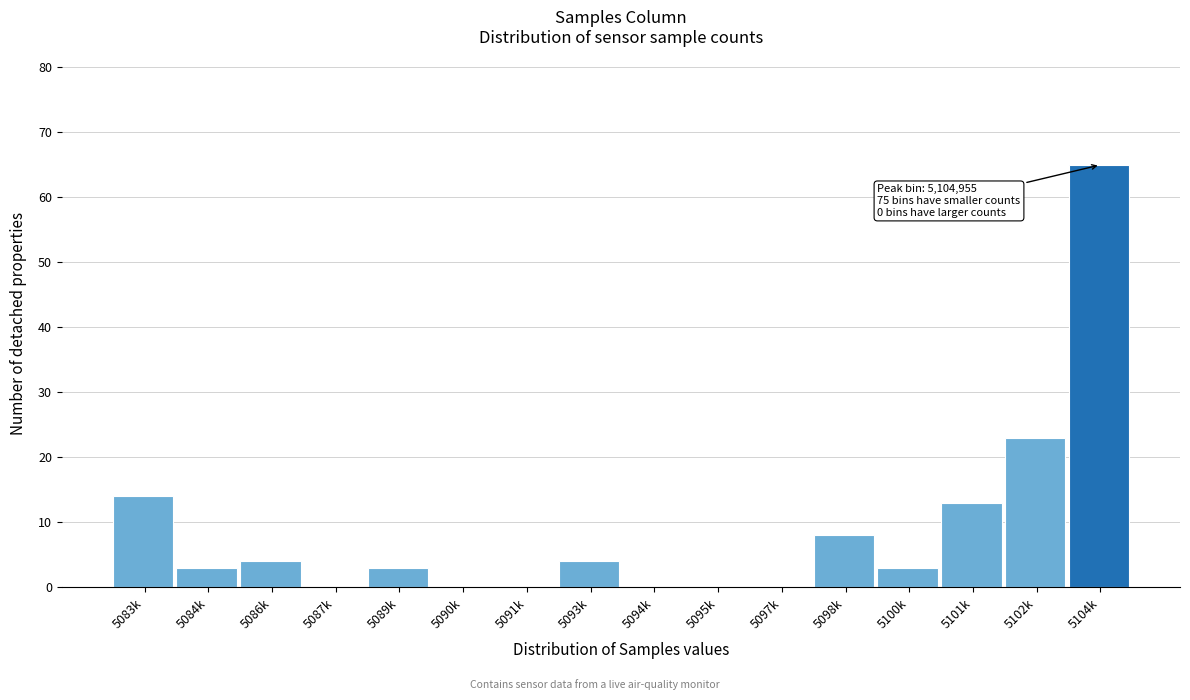

Reading left to right, list all the values displayed in this chart.

5083k=14	5084k=3	5086k=4	5087k=0	5089k=3	5090k=0	5091k=0	5093k=4	5094k=0	5095k=0	5097k=0	5098k=8	5100k=3	5101k=13	5102k=23	5104k=65